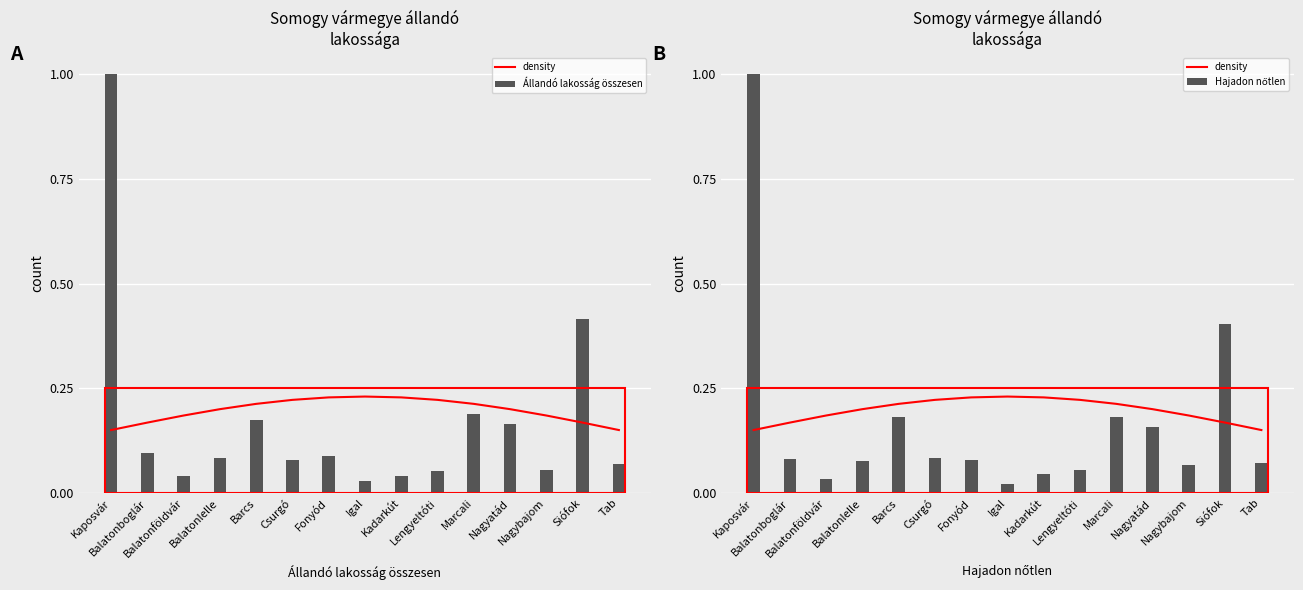

How many categories are shown in the chart?

15